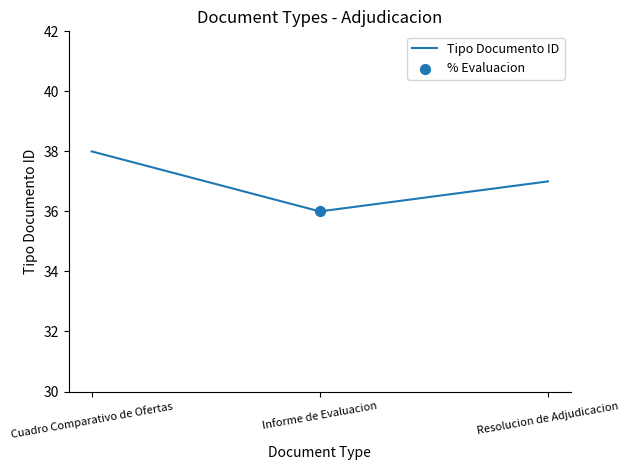

What is the change in value from Cuadro Comparativo de Ofertas to Informe de Evaluacion?

-2